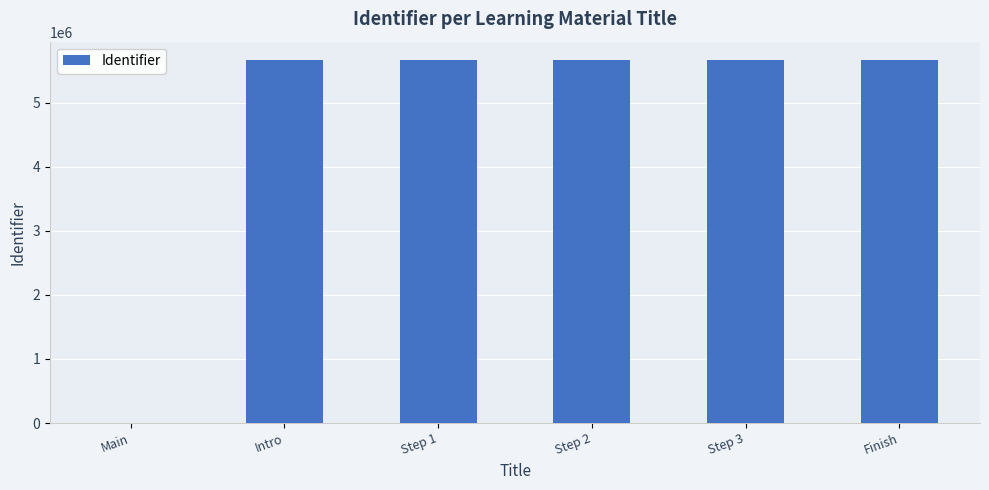

What is the change in value from Intro to Step 2?

+4